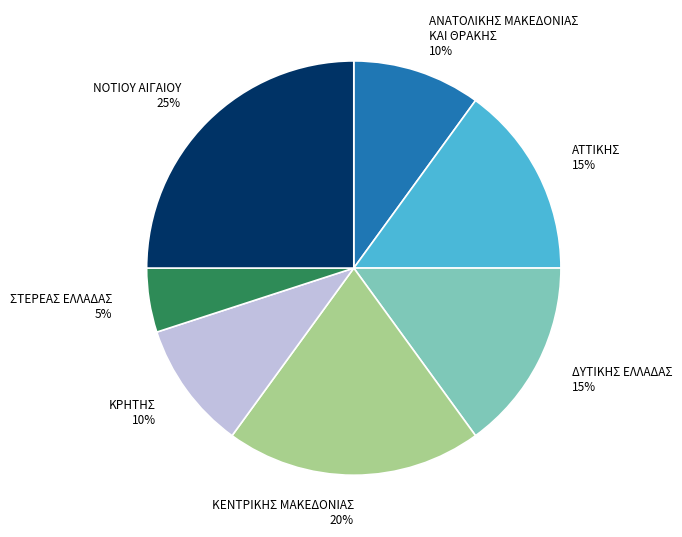

The ΝΟΤΙΟΥ ΑΙΓΑΙΟΥ slice represents 12% of the pie. True or false?

False